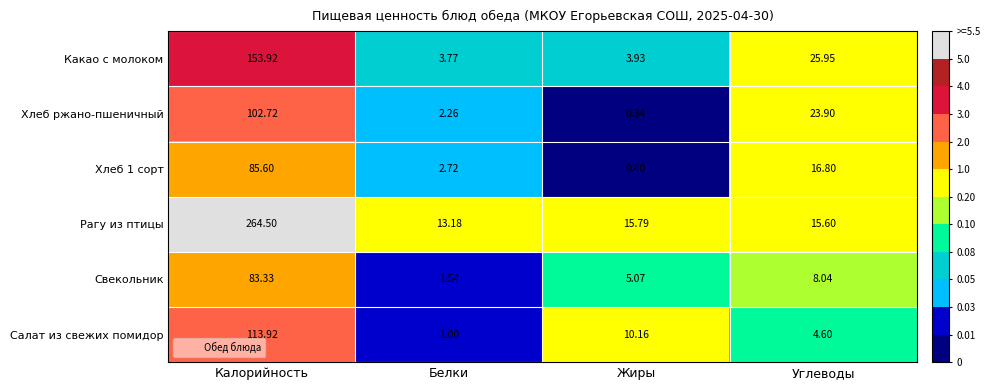

What is the total value across all series at Калорийность?

804.0